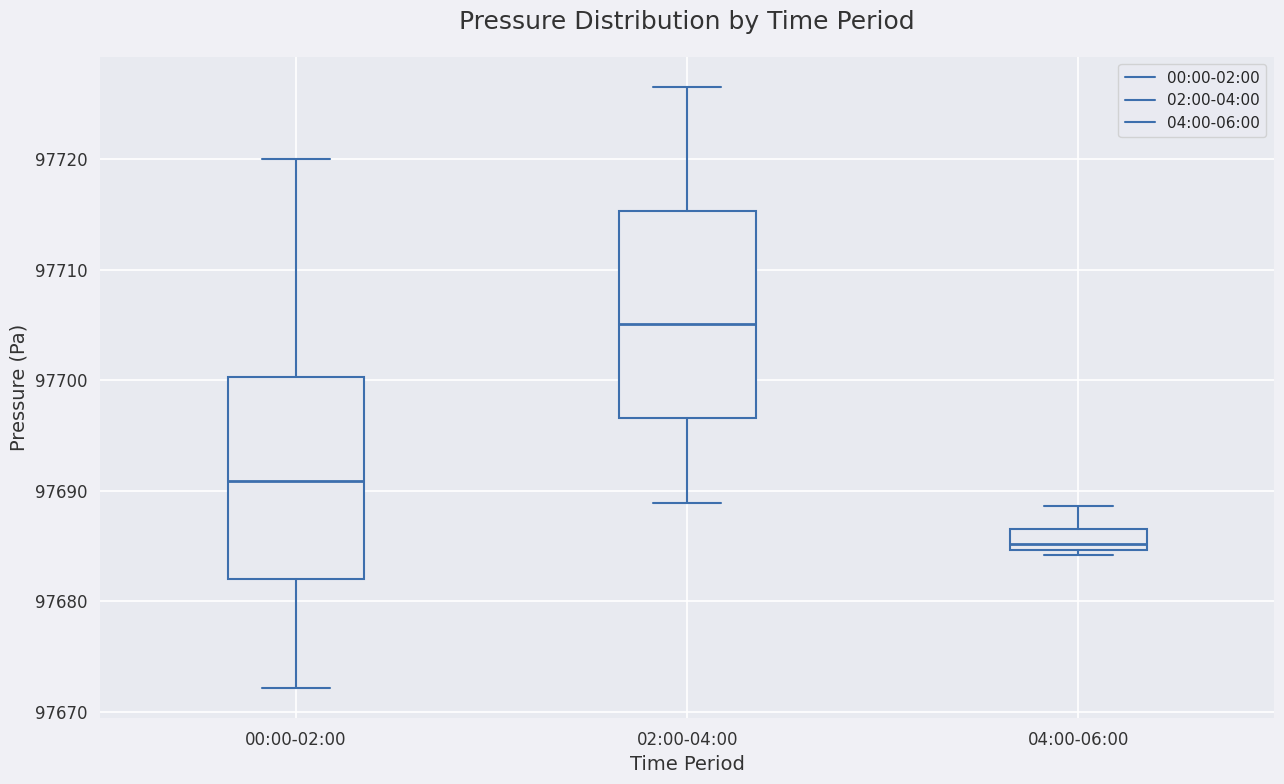

Which box's median line is the highest?

02:00-04:00